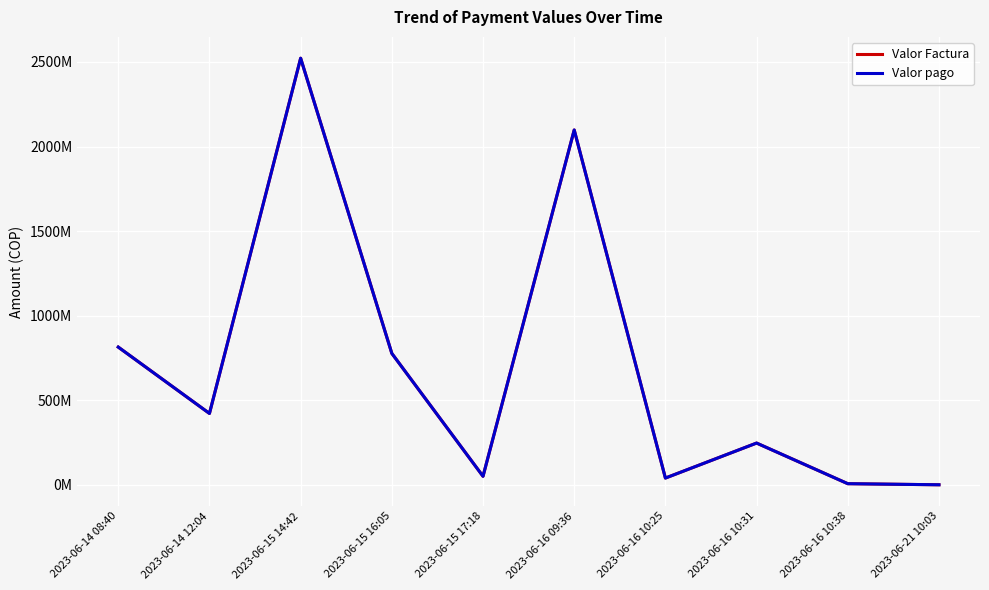

Is this an area chart (filled region under the line)?

No